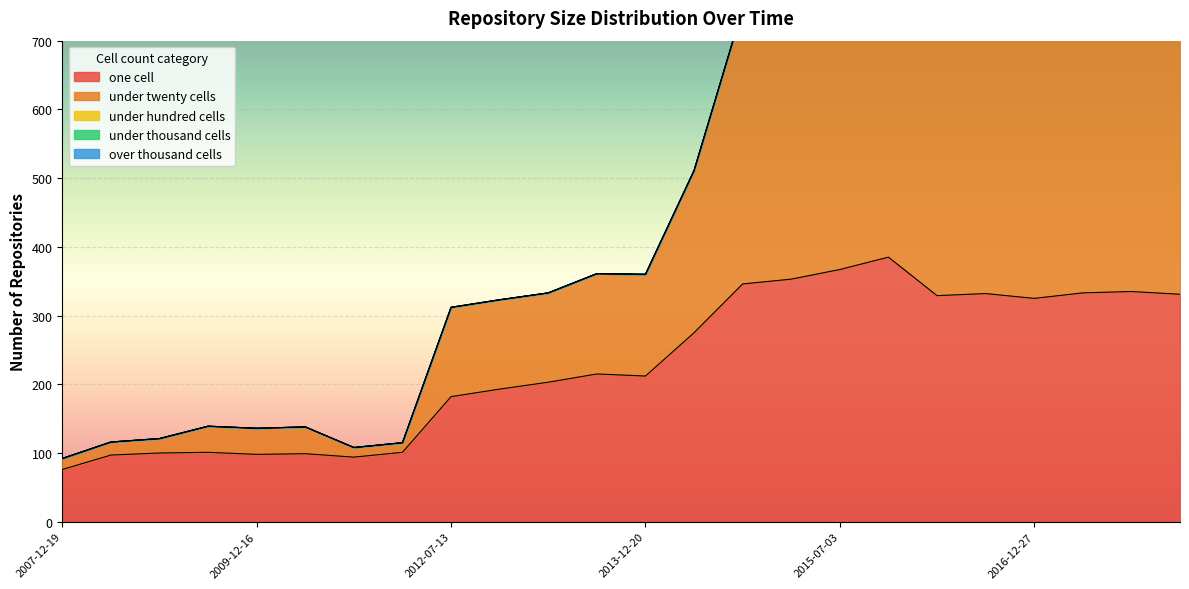

List the series in order of their peak value, highest first.

under_twenty_cells, one_cell, under_hundred_cells, under_thousand_cells, over_thousand_cells